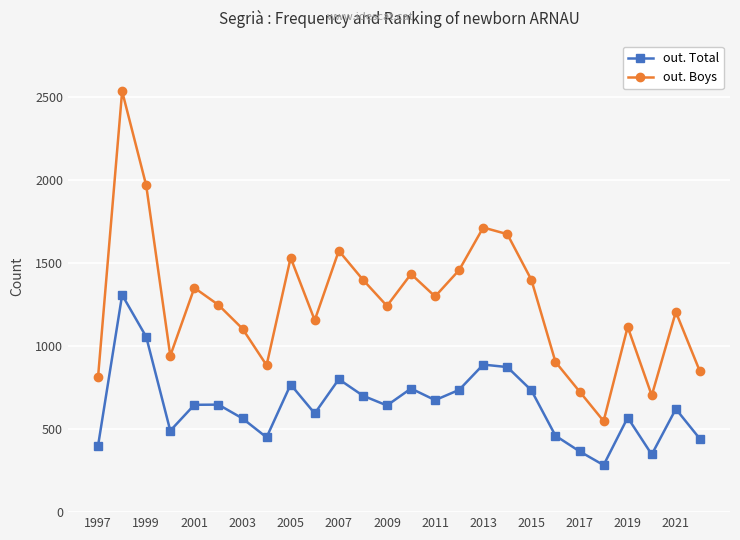

Which series has the largest total across all categories?

out. Boys